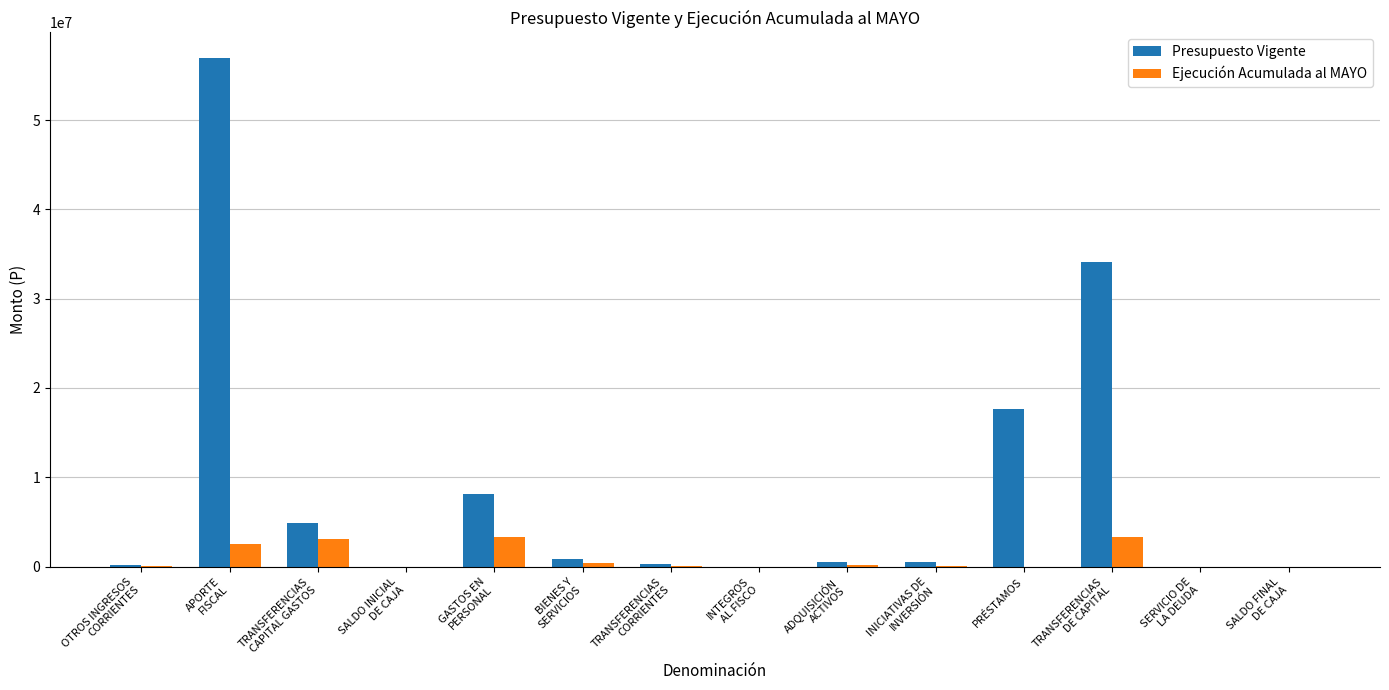

How many series are shown in this chart?

2